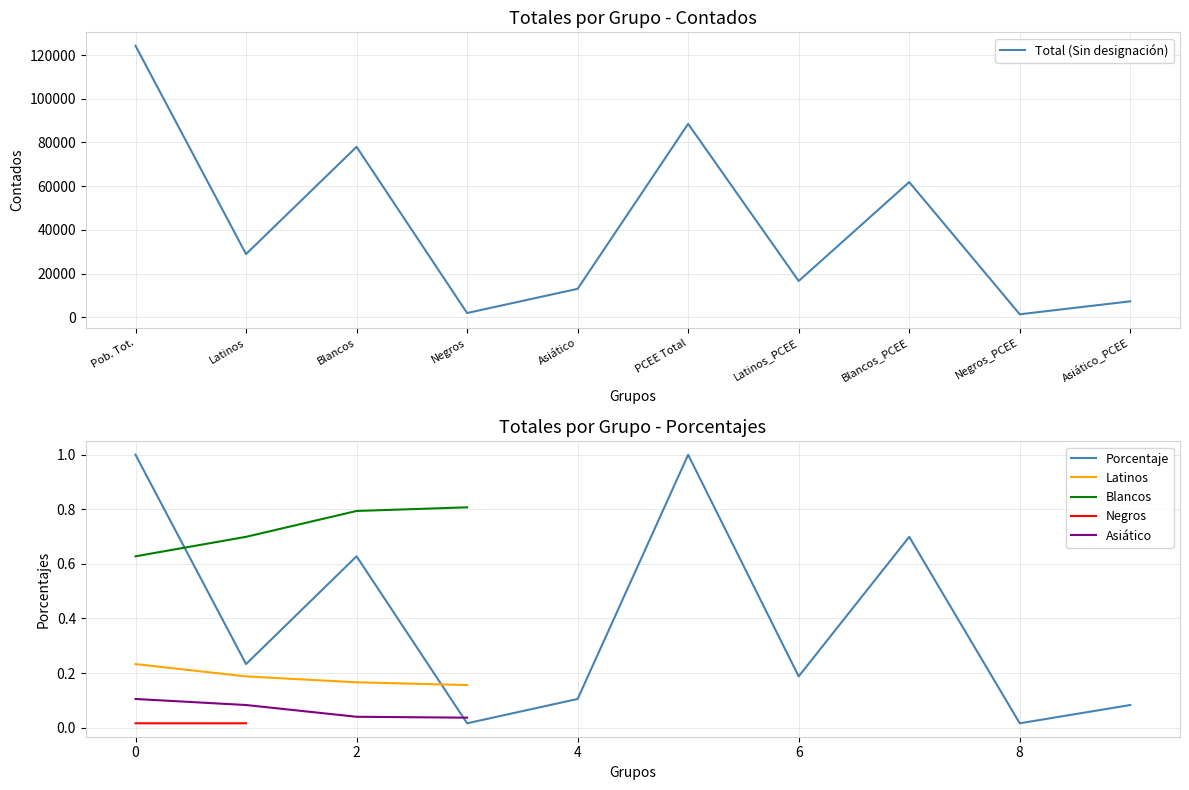

The value of Porcentaje at 6 is 0.3. True or false?

False